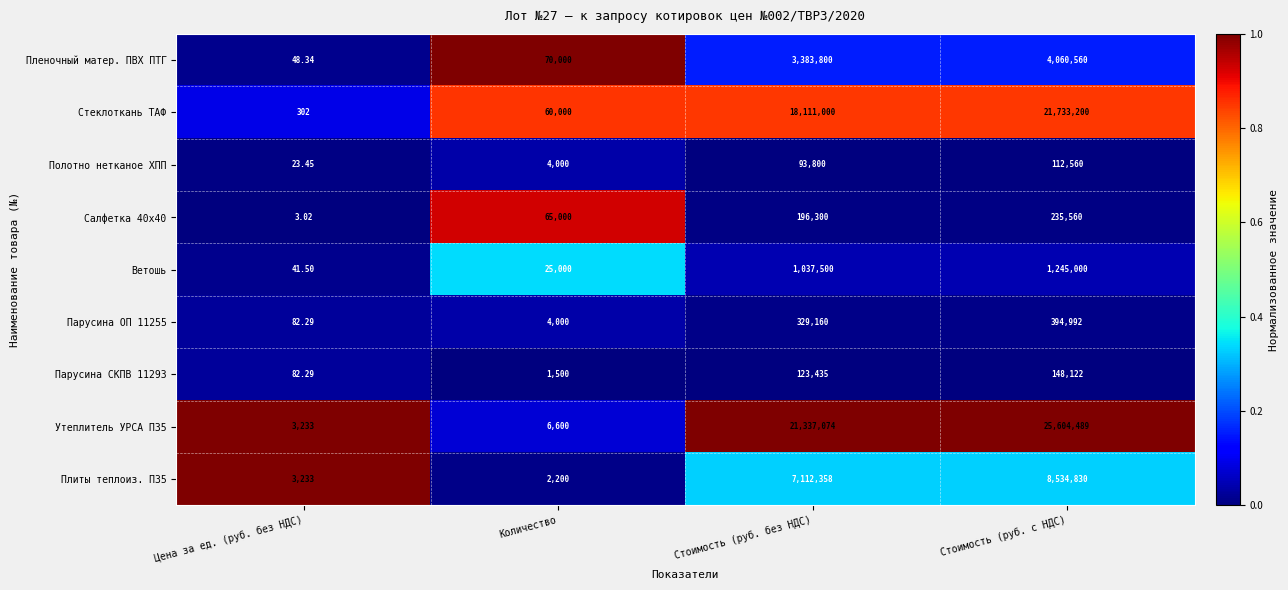

Rank the categories by Стеклоткань ТАФ value from lowest to highest.

Цена за ед. (руб. без НДС), Количество, Стоимость (руб. без НДС), Стоимость (руб. с НДС)